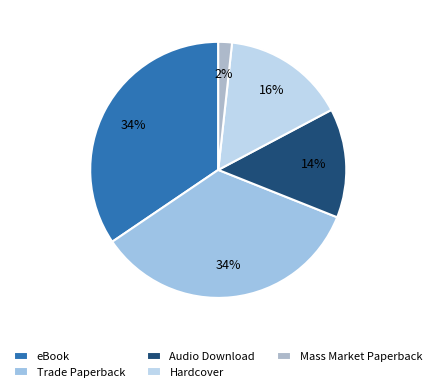

Count the number of slices in the pie.

5